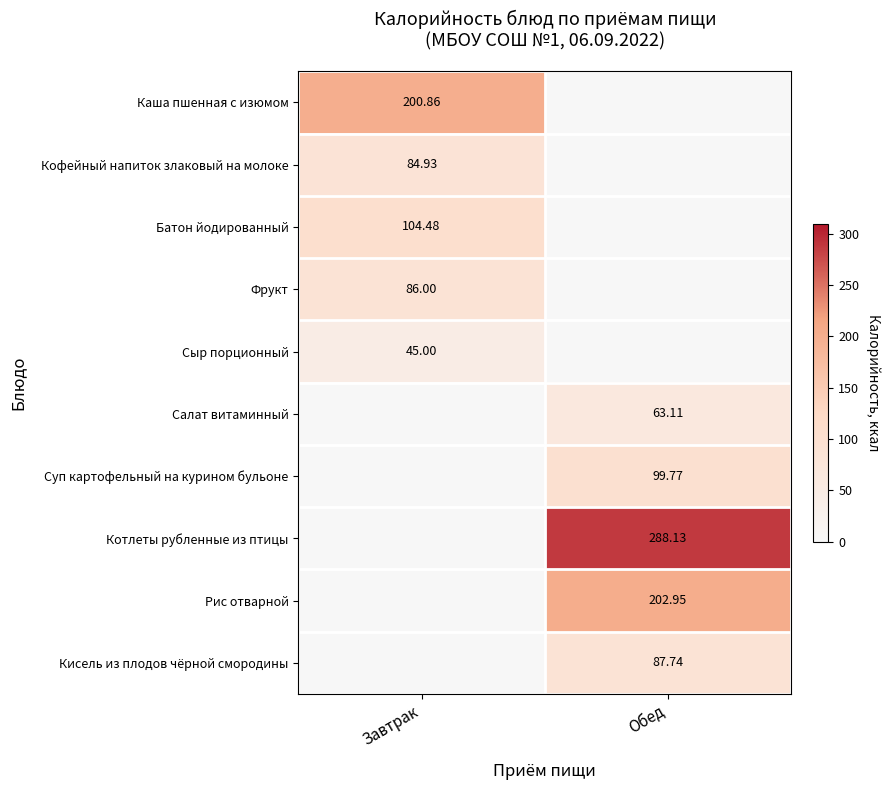

True or false: Фрукт has a value of 59.7 at Завтрак.

False